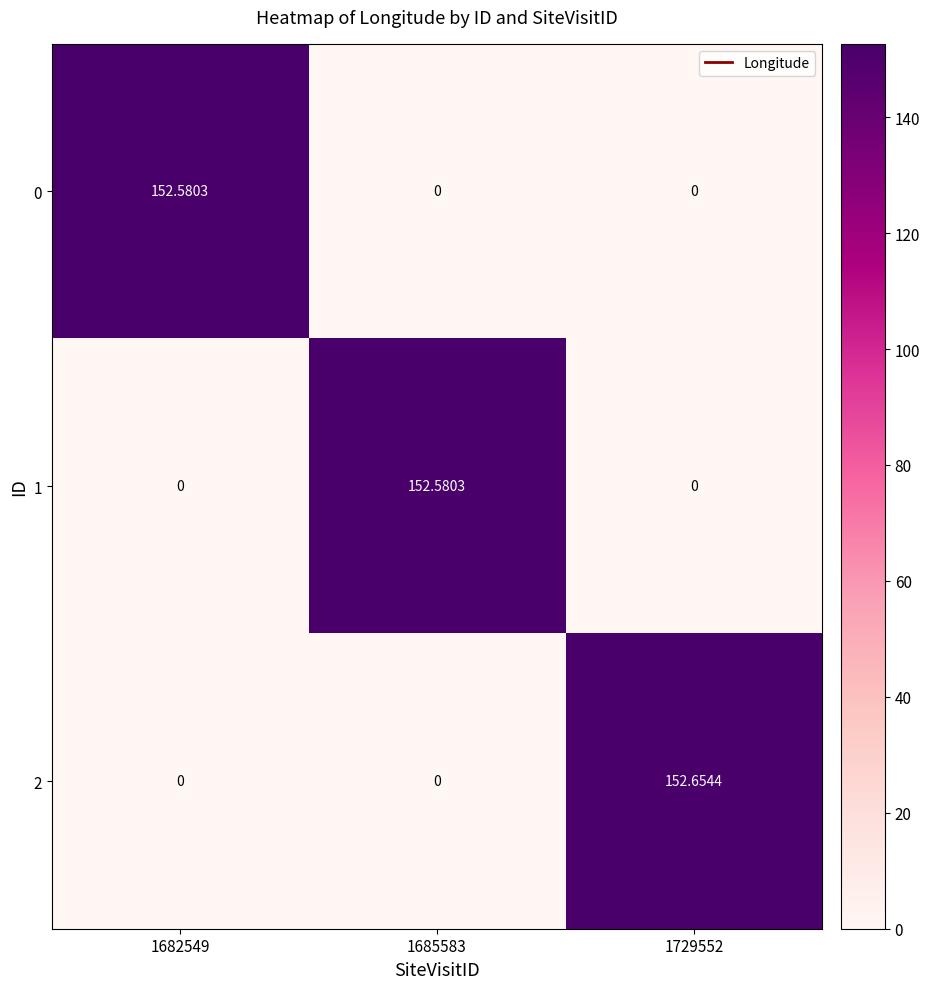

Which series changed the most between 1685583 and 1729552?

2